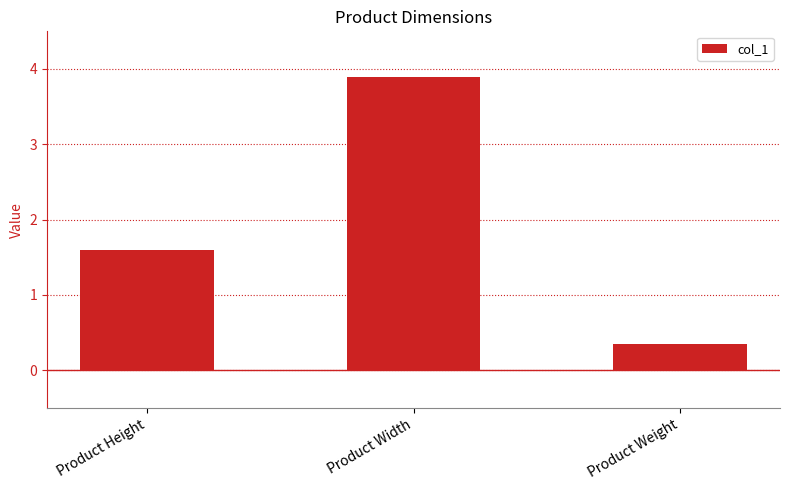

Which has a higher value, Product Height or Product Weight?

Product Height